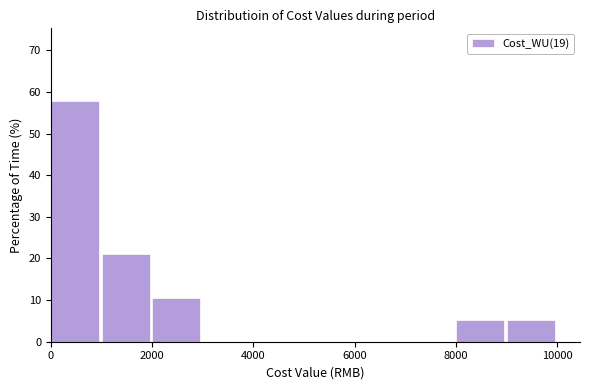

Over which range of the x-axis is the bar tallest?

0 to 1000